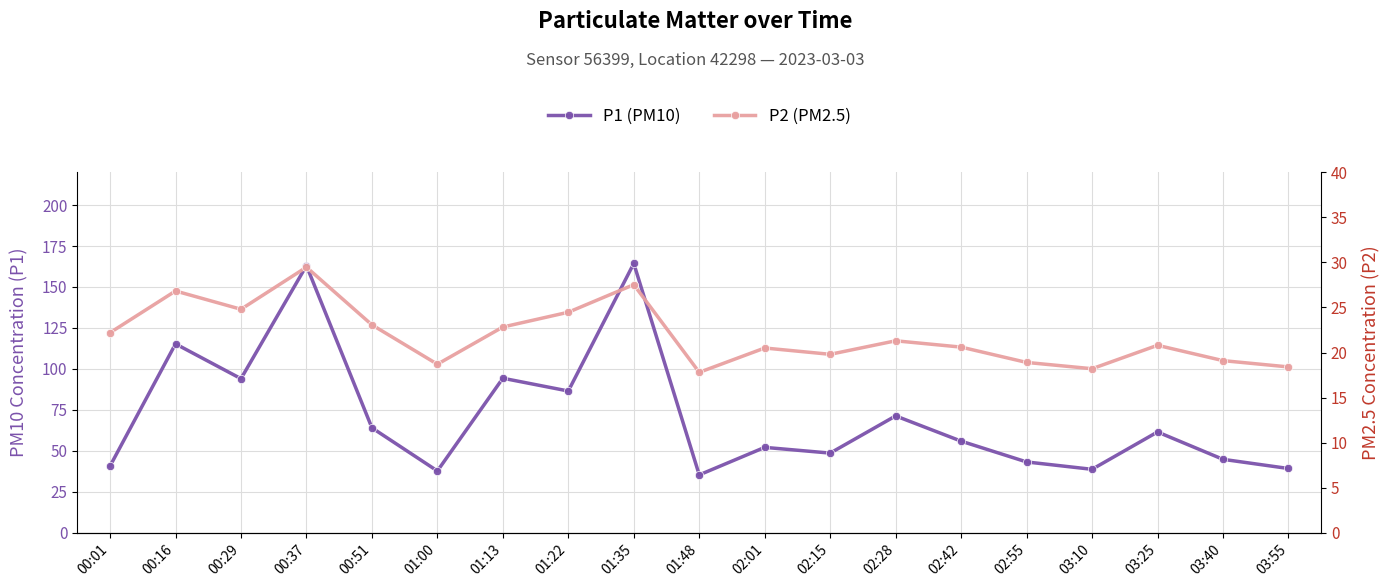

What position from the left is 02:55?

15